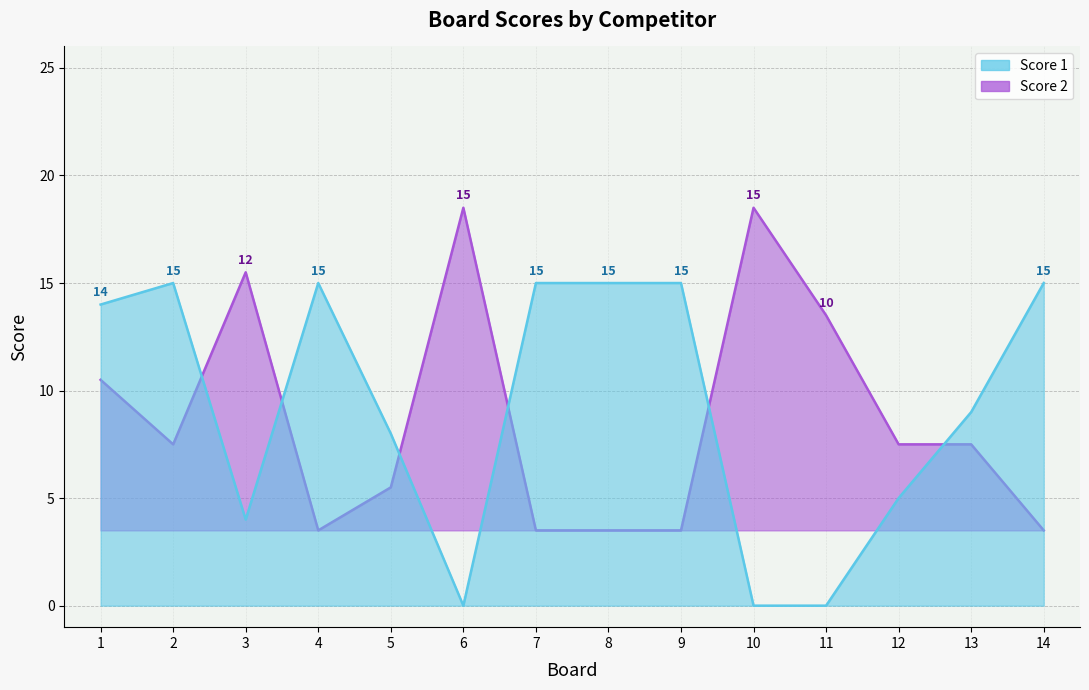

What are all the series names shown in the legend?

Score 1, Score 2